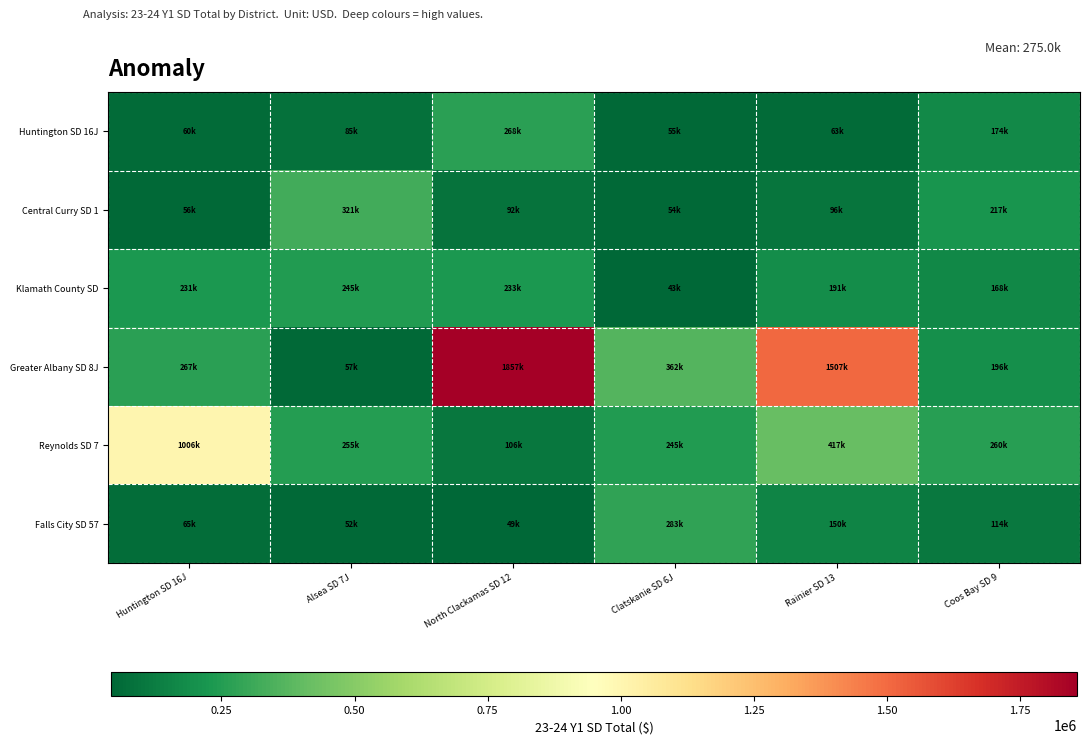

Reading left to right, extract all data points from this chart.

Huntington SD 16J: Huntington SD 16J=59814.6	Alsea SD 7J=85001.1	North Clackamas SD 12=267660.5	Clatskanie SD 6J=55373.1	Rainier SD 13=63293.7	Coos Bay SD 9=174084.0
Central Curry SD 1: Huntington SD 16J=56061.9	Alsea SD 7J=320781.8	North Clackamas SD 12=92379.8	Clatskanie SD 6J=53766.1	Rainier SD 13=95629.3	Coos Bay SD 9=217223.3
Klamath County SD: Huntington SD 16J=231099.6	Alsea SD 7J=244781.7	North Clackamas SD 12=233444.2	Clatskanie SD 6J=43147.9	Rainier SD 13=191073.0	Coos Bay SD 9=168472.6
Greater Albany SD 8J: Huntington SD 16J=266627.3	Alsea SD 7J=56922.8	North Clackamas SD 12=1856626.7	Clatskanie SD 6J=362119.9	Rainier SD 13=1507230.3	Coos Bay SD 9=196079.8
Reynolds SD 7: Huntington SD 16J=1005918.1	Alsea SD 7J=254680.5	North Clackamas SD 12=105788.3	Clatskanie SD 6J=245254.3	Rainier SD 13=416694.3	Coos Bay SD 9=260442.0
Falls City SD 57: Huntington SD 16J=64865.4	Alsea SD 7J=52446.0	North Clackamas SD 12=48944.9	Clatskanie SD 6J=282539.3	Rainier SD 13=150106.1	Coos Bay SD 9=113616.1